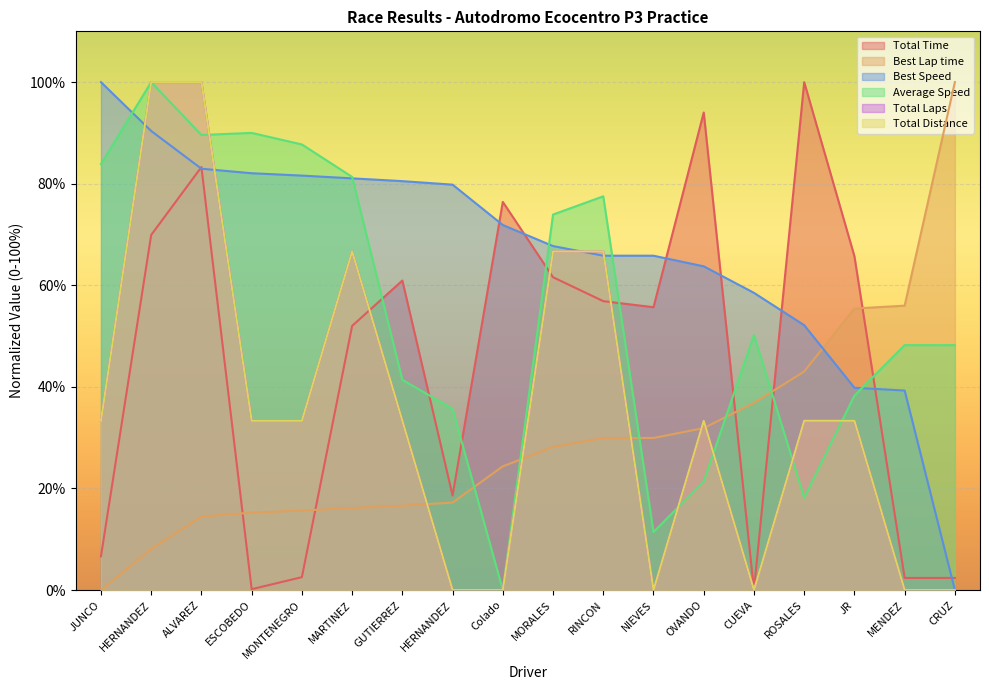

Reading left to right, list all the values displayed in this chart.

Total Time: 6.6	69.9	83.3	0.2	2.5	52.0	60.9	18.6	76.4	61.6	56.9	55.7	94.0	0.0	100.0	65.7	2.4	2.4
Best Lap time: 0.0	8.1	14.5	15.2	15.7	16.1	16.6	17.2	24.4	28.2	29.9	29.9	31.9	36.9	43.0	55.4	56.0	100.0
Best Speed: 100.0	90.4	83.0	82.1	81.6	81.1	80.5	79.8	71.9	67.7	65.8	65.8	63.7	58.5	52.1	39.8	39.3	0.0
Average Speed: 83.9	100.0	89.6	90.0	87.7	81.3	41.4	35.7	0.0	73.9	77.5	11.4	21.4	50.2	18.2	38.3	48.2	48.2
Total Laps: 33.3	100.0	100.0	33.3	33.3	66.7	33.3	0.0	0.0	66.7	66.7	0.0	33.3	0.0	33.3	33.3	0.0	0.0
Total Distance: 33.3	100.0	100.0	33.3	33.3	66.7	33.3	0.0	0.0	66.7	66.7	0.0	33.3	0.0	33.3	33.3	0.0	0.0